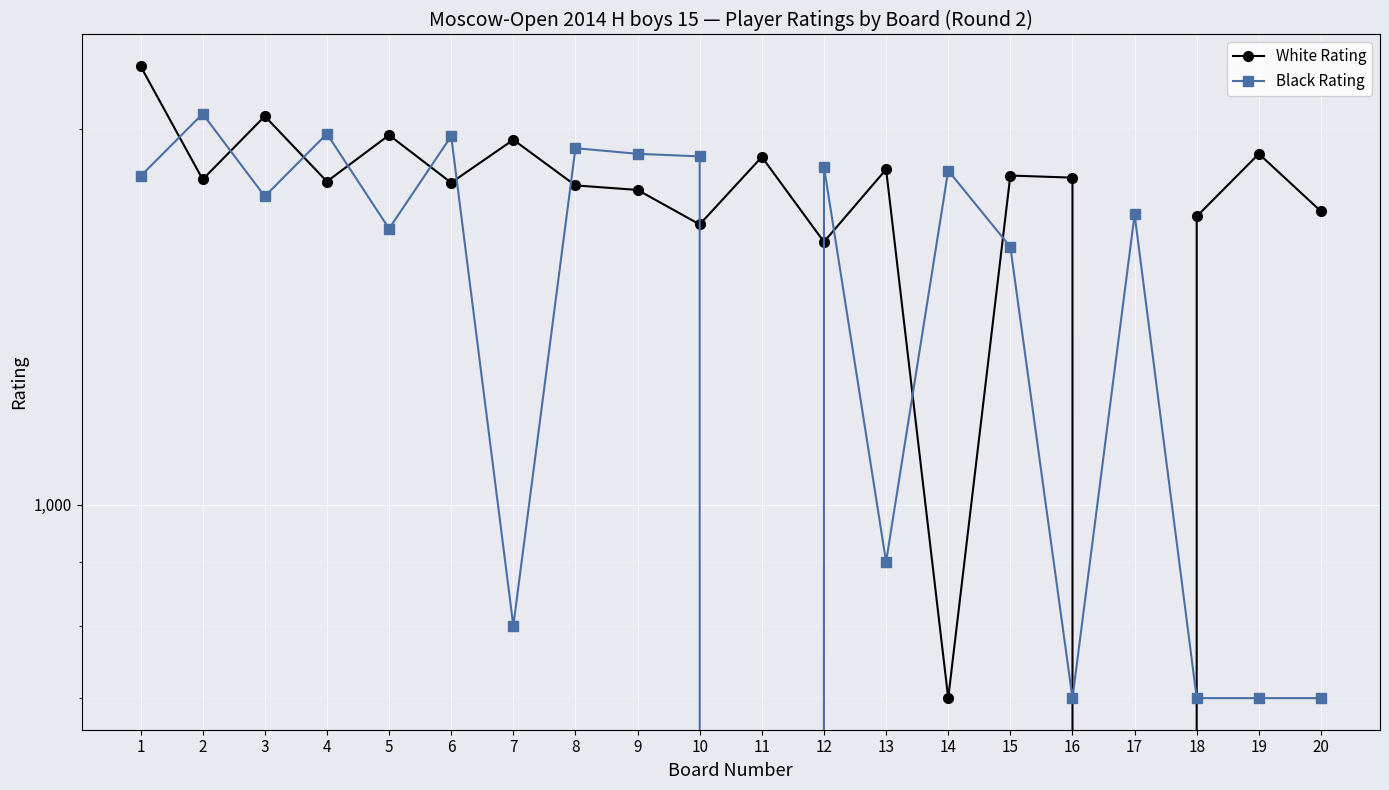

Where is the first local minimum for White Rating?

2